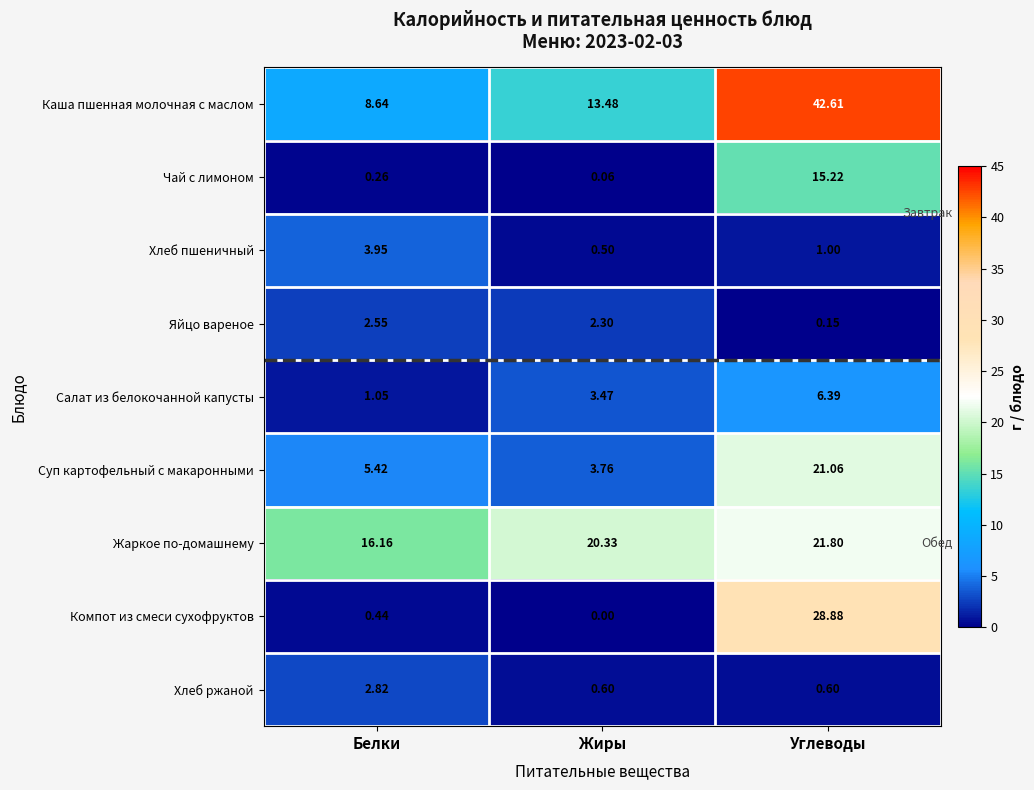

Which series has the largest total across all categories?

Каша пшенная молочная с маслом